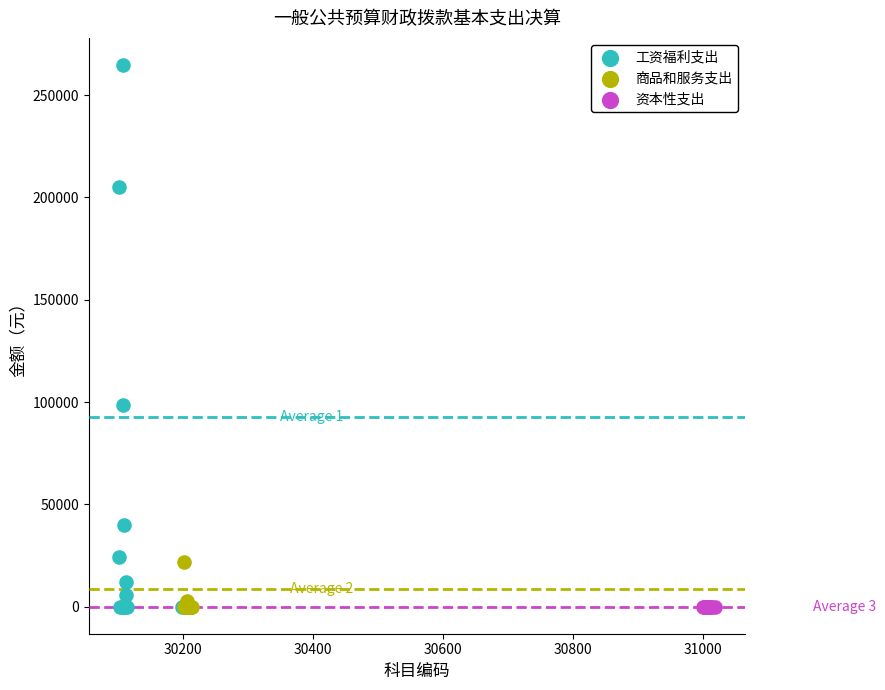

Which series reaches the maximum Y coordinate?

工资福利支出